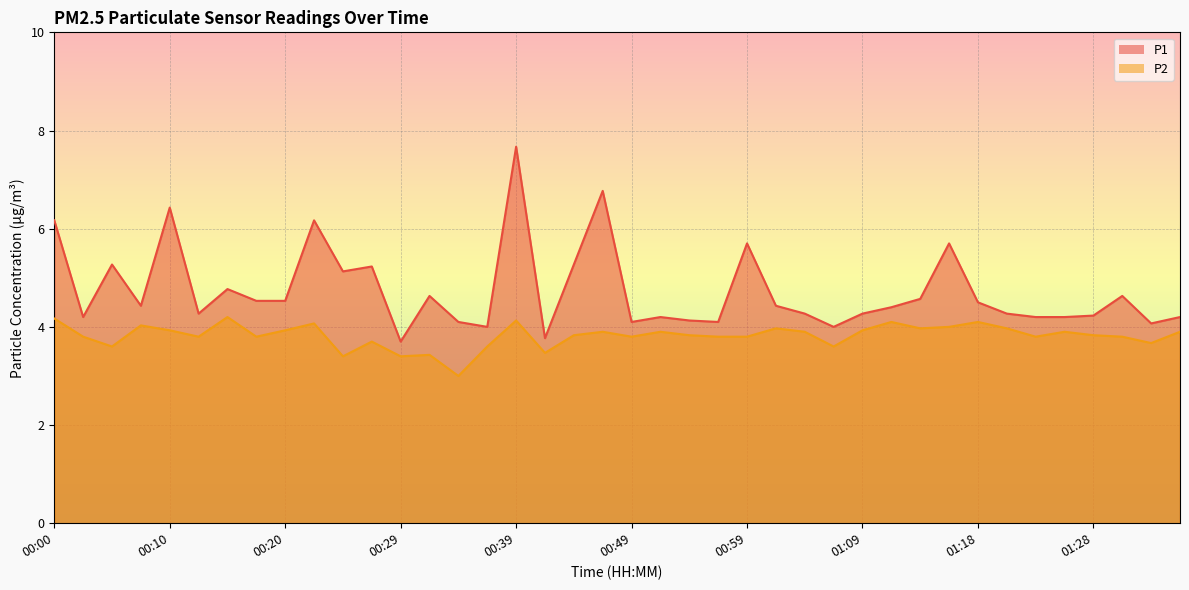

What is the label of the 18th point from the left?

00:42